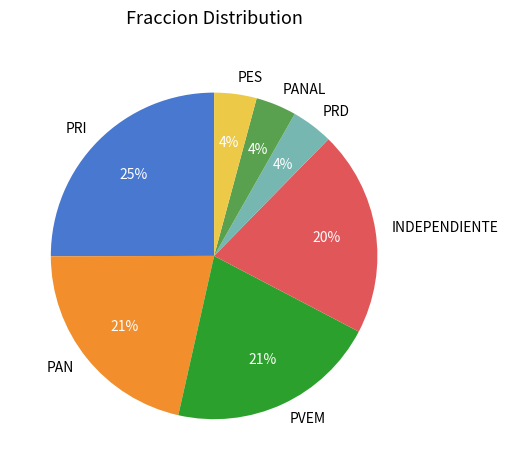

Does PAN account for over 50% of the chart?

No